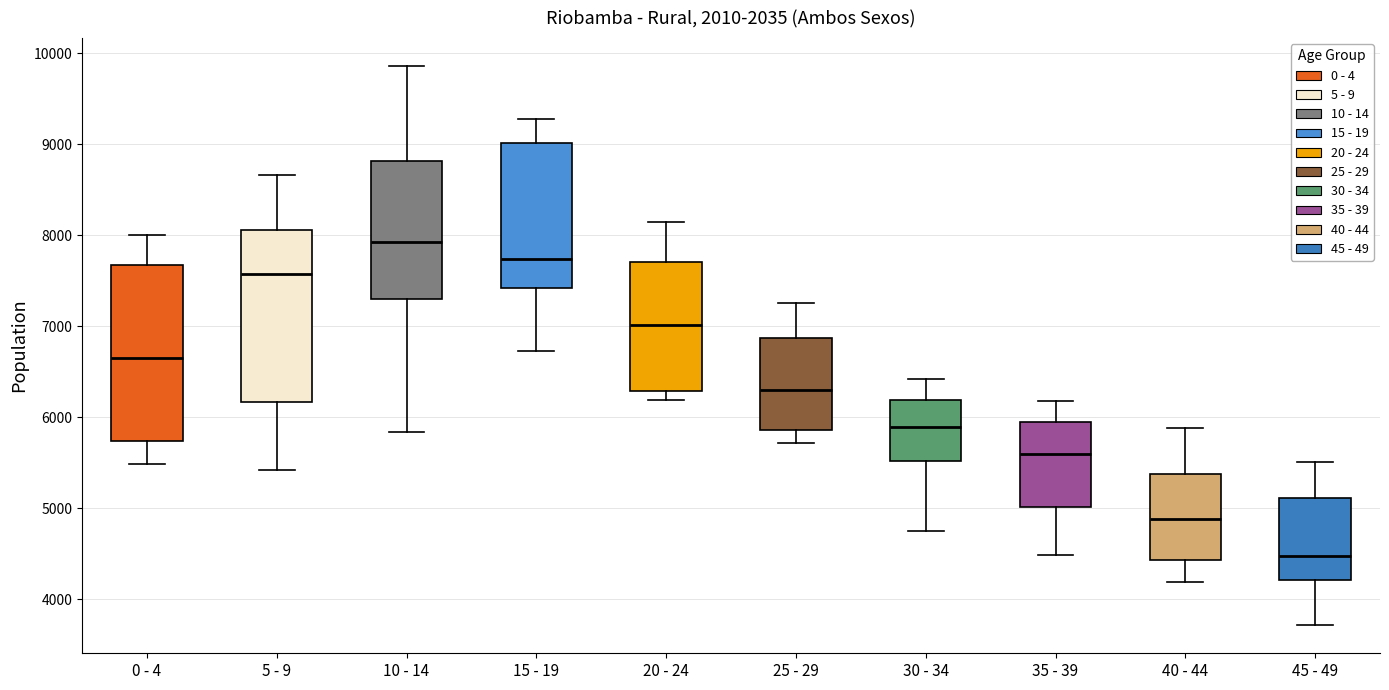

Reading left to right, transcribe this box plot: for each box, give where its median line is, the range the box spans, and where its two whiskers end, as read against the y-axis. The values are not printed on the chart, so give them approximately, as read against the axis.

0 - 4: median 6600, box 5700 to 7700, whiskers 5500 to 8000
5 - 9: median 7600, box 6200 to 8100, whiskers 5400 to 8700
10 - 14: median 7900, box 7300 to 8800, whiskers 5800 to 9900
15 - 19: median 7700, box 7400 to 9000, whiskers 6700 to 9300
20 - 24: median 7000, box 6300 to 7700, whiskers 6200 to 8100
25 - 29: median 6300, box 5900 to 6900, whiskers 5700 to 7300
30 - 34: median 5900, box 5500 to 6200, whiskers 4700 to 6400
35 - 39: median 5600, box 5000 to 5900, whiskers 4500 to 6200
40 - 44: median 4900, box 4400 to 5400, whiskers 4200 to 5900
45 - 49: median 4500, box 4200 to 5100, whiskers 3700 to 5500